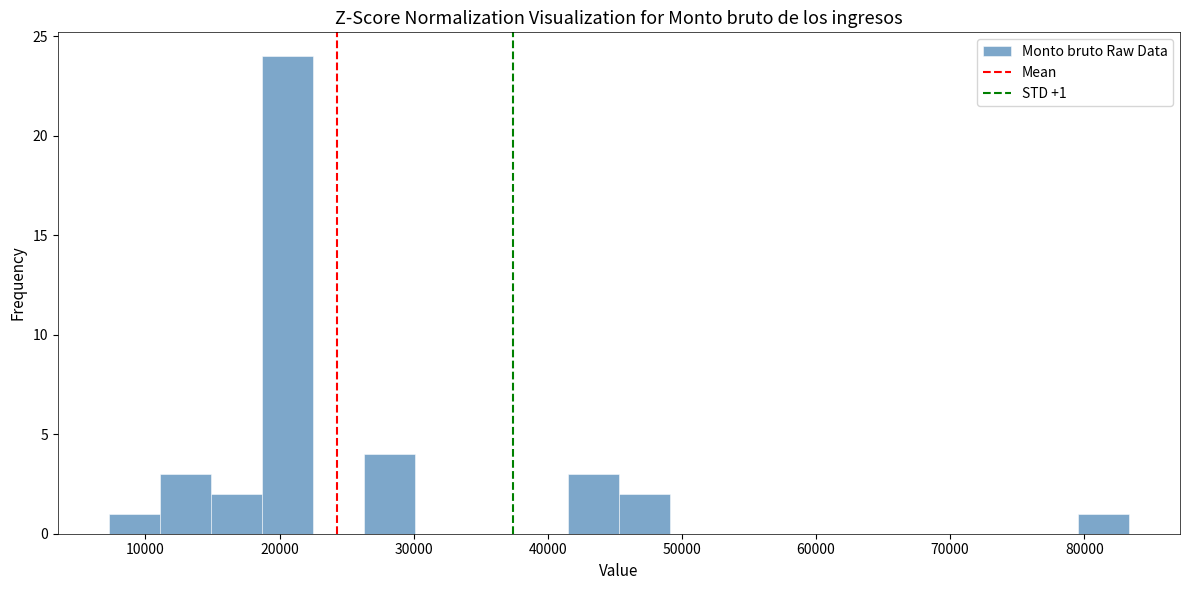

Read against the x-axis, roughly where is the centre of the tallest bar?

21000